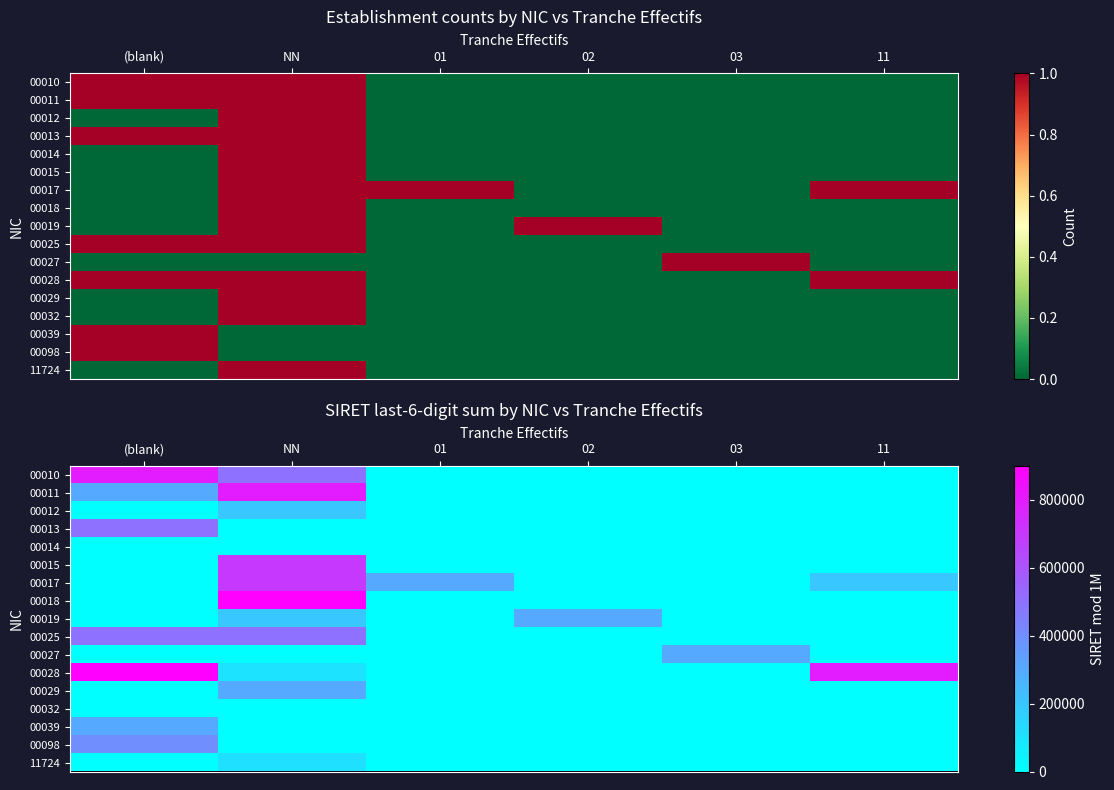

What is the greatest value displayed?

900028